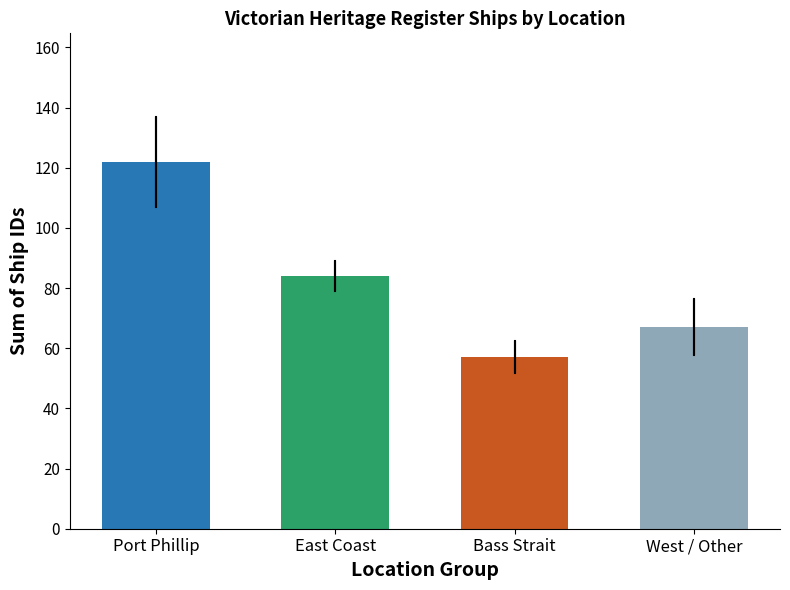

Which has a higher value, Bass Strait or East Coast?

East Coast